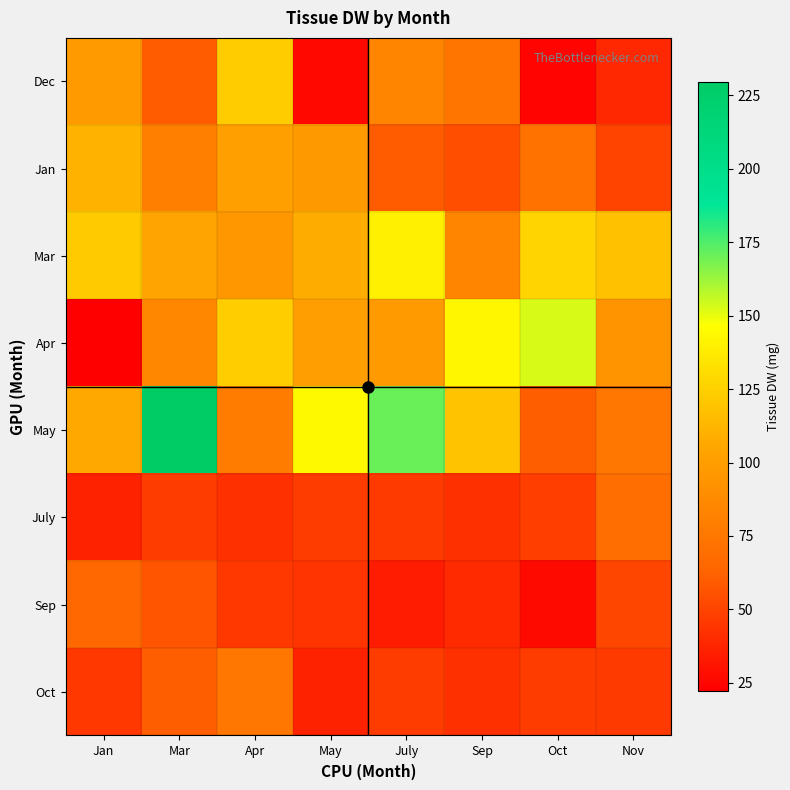

At which category is the sum across all series the highest?

Mar